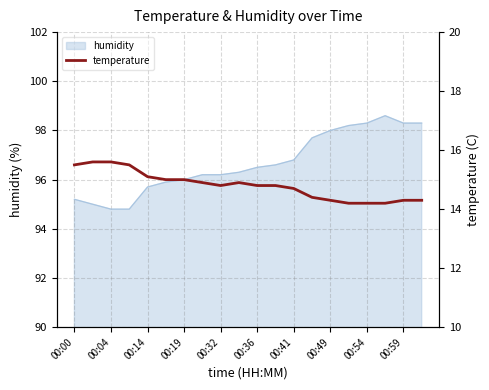

Does the chart have visible grid lines?

Yes